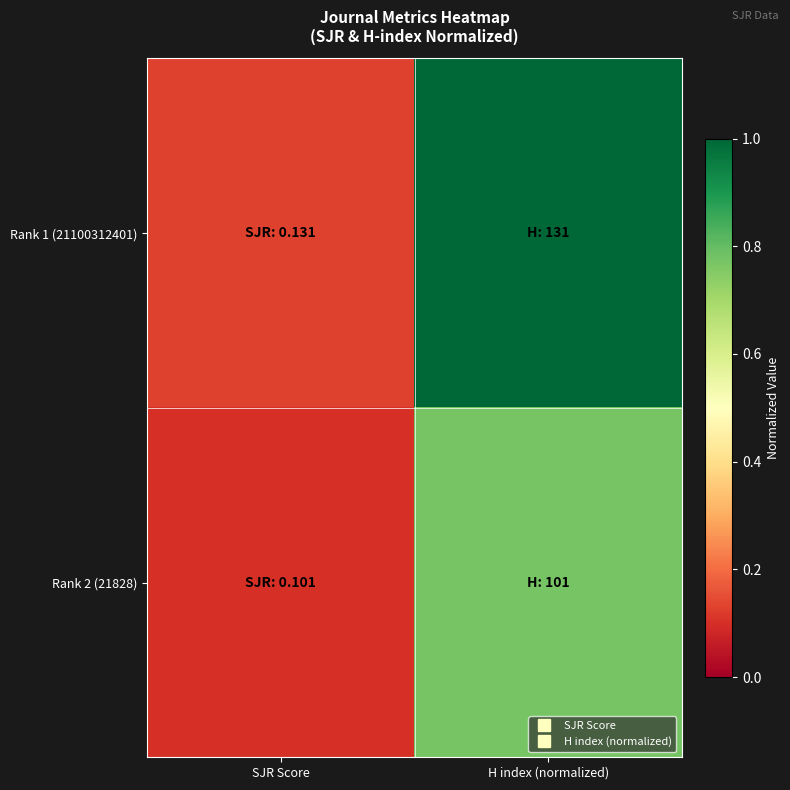

Which series has the largest total across all categories?

Rank 1 (21100312401)